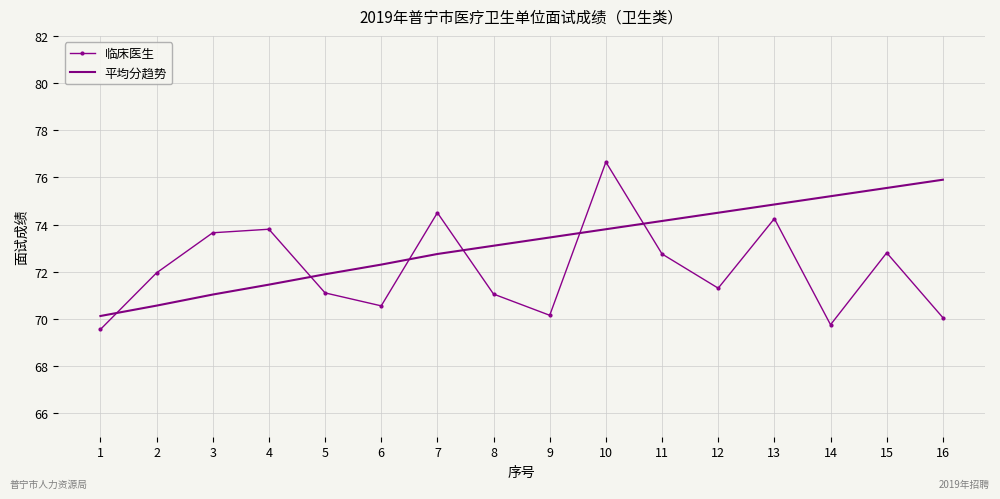

At 15, list the series in order from largest to smallest.

平均分趋势, 临床医生